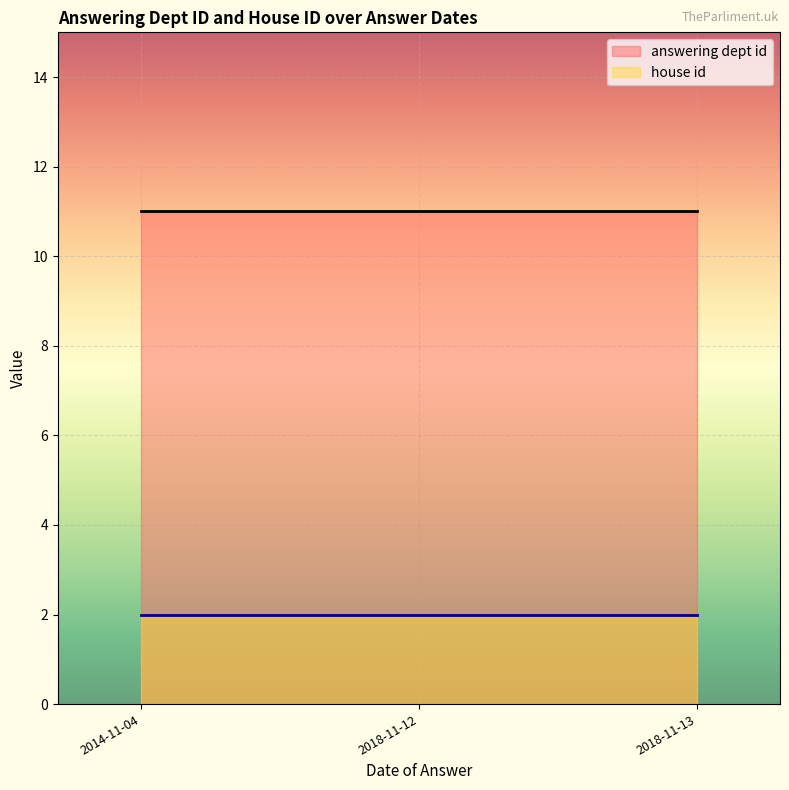

What are all the series names shown in the legend?

answering dept id, house id